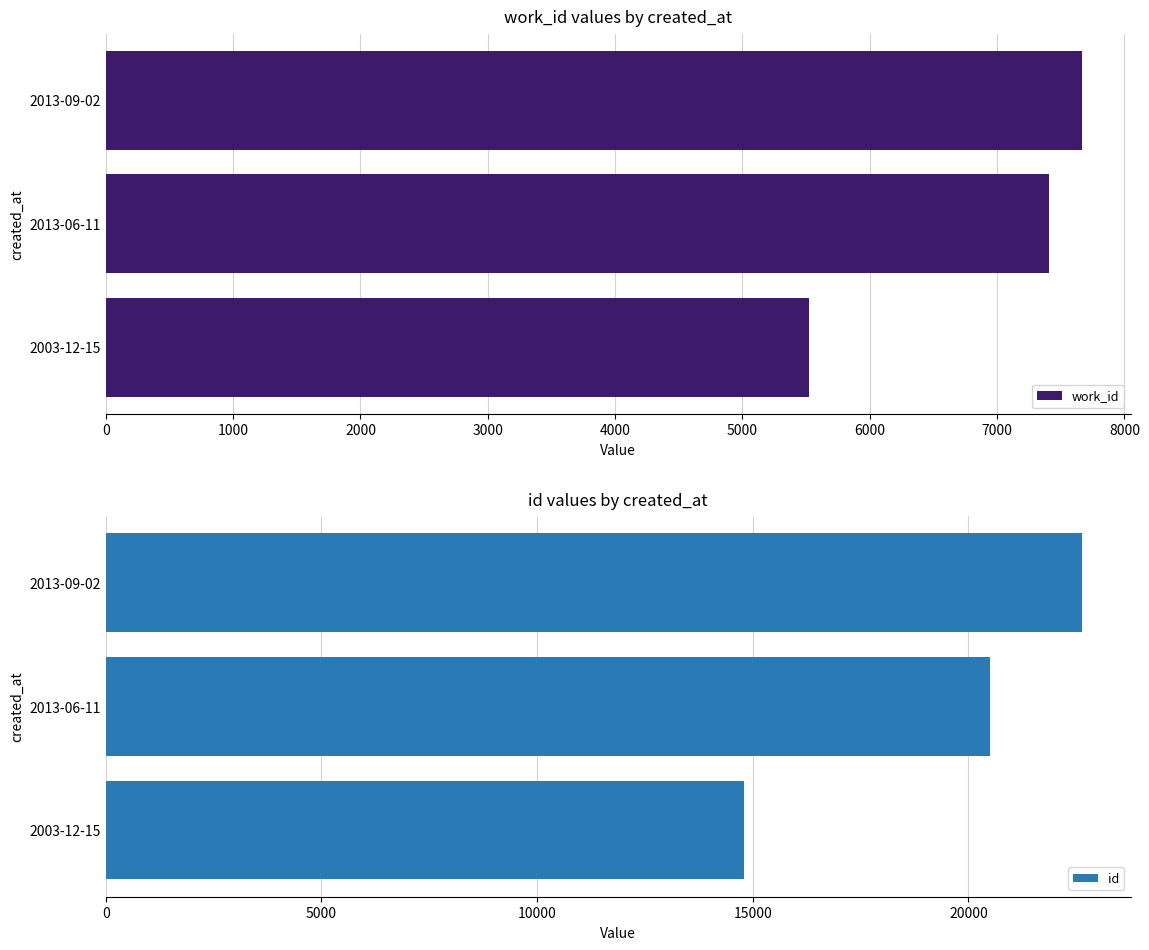

List the labels in order of work_id value, largest first.

2013-09-02, 2013-06-11, 2003-12-15